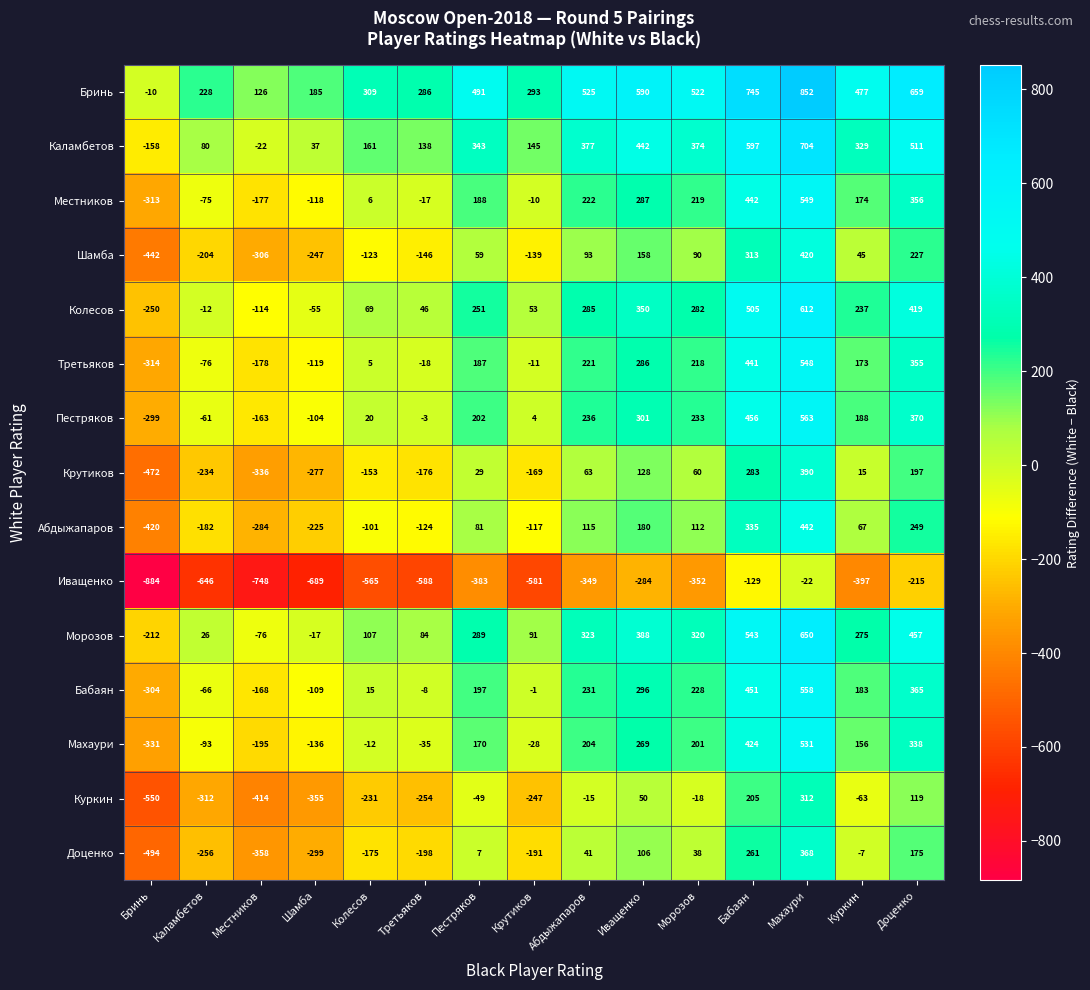

How many positive values does the Куркин series have?

4